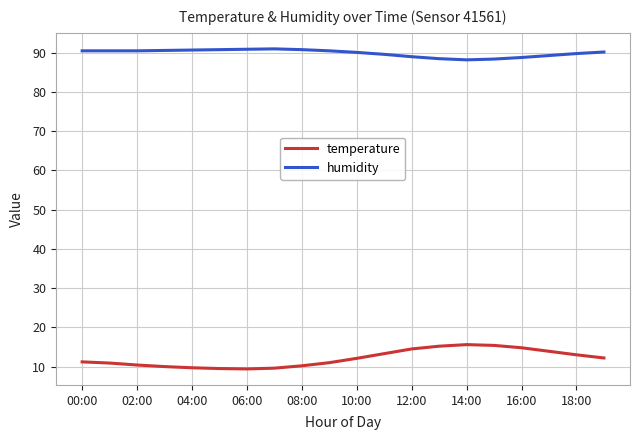

How many values in the temperature series are below 12?

10